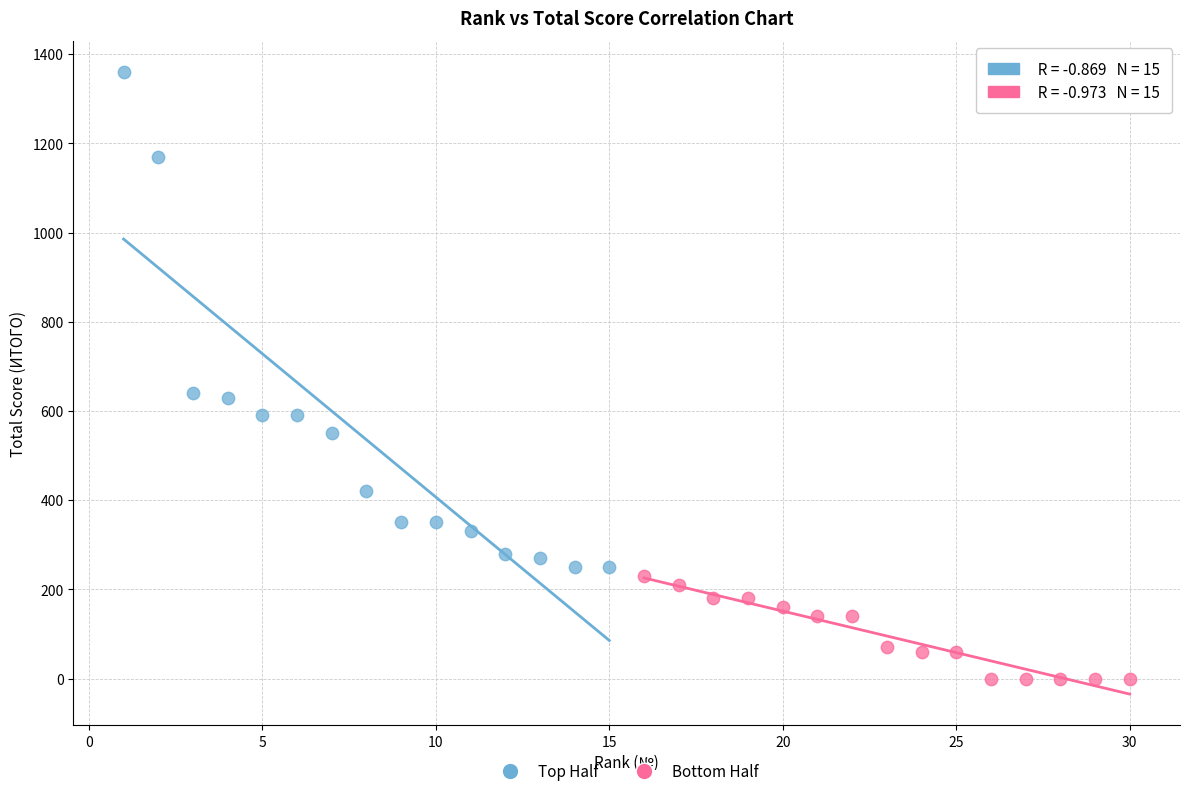

What are all the series names shown in the legend?

Top Half, Bottom Half